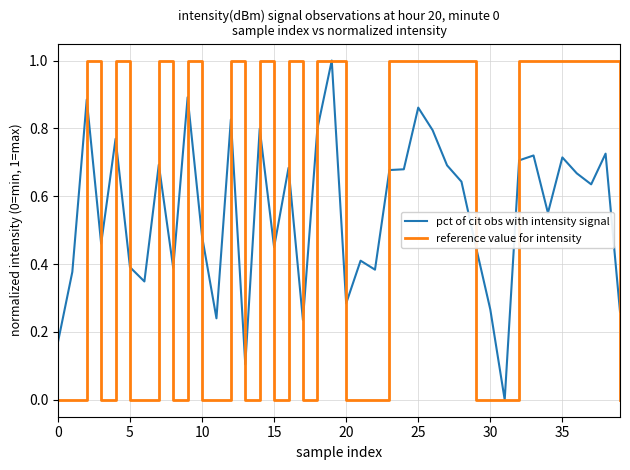

What is the maximum value shown in the chart?

1.0